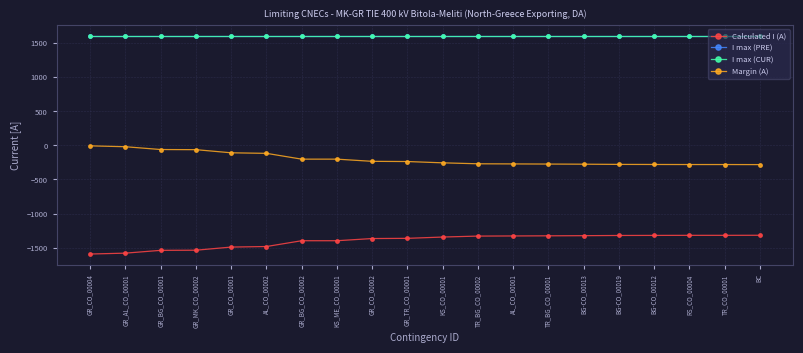

True or false: Margin (A) and I max (CUR) cross at least once.

False